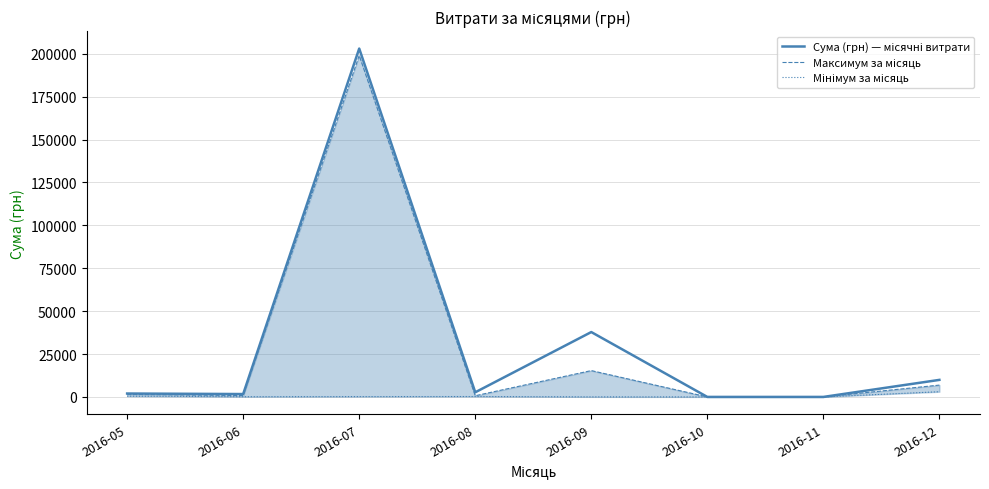

Which series has the widest spread of values?

Сума (грн) — місячні витрати